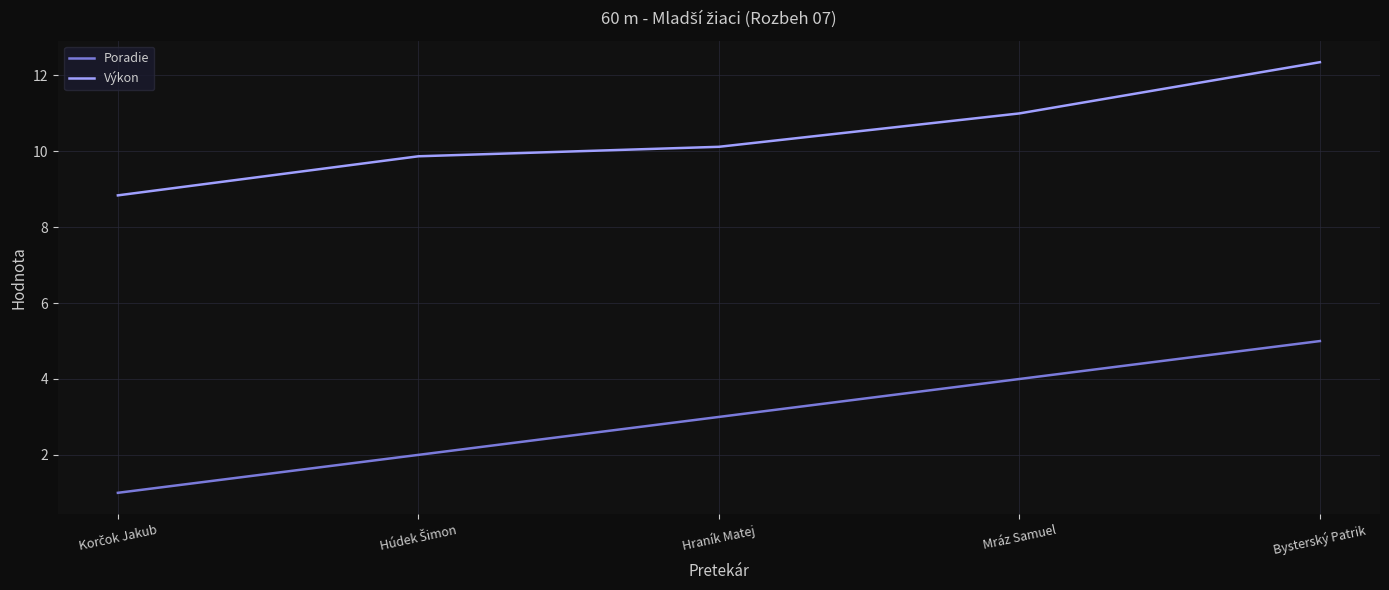

What is the difference between the highest and lowest values at Hraník Matej?

7.1